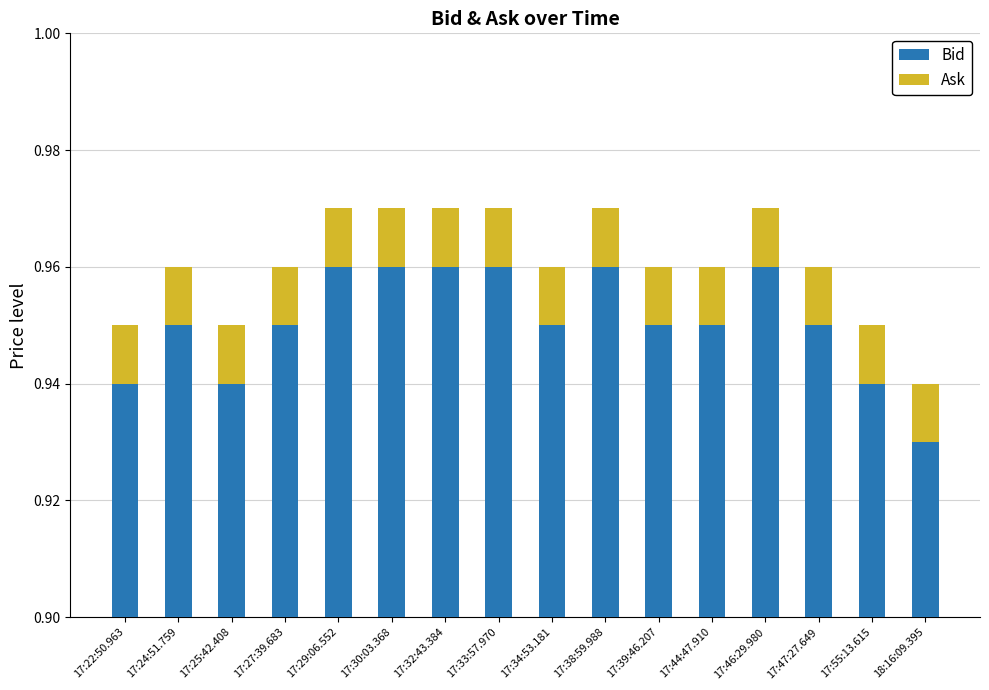

Between 17:24:51.759 and 17:44:47.910, which series saw the biggest shift?

Bid